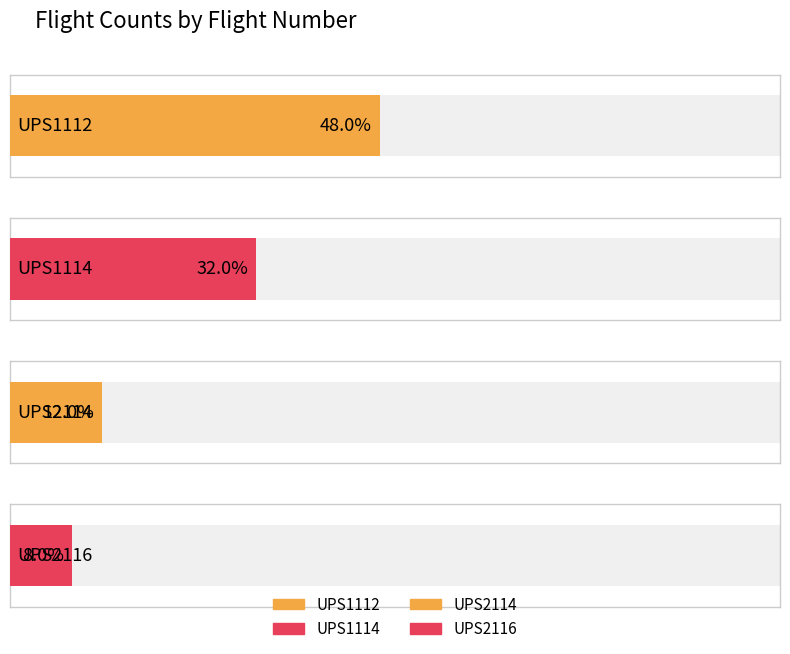

Which has a higher value, UPS1112 or UPS1114?

UPS1112